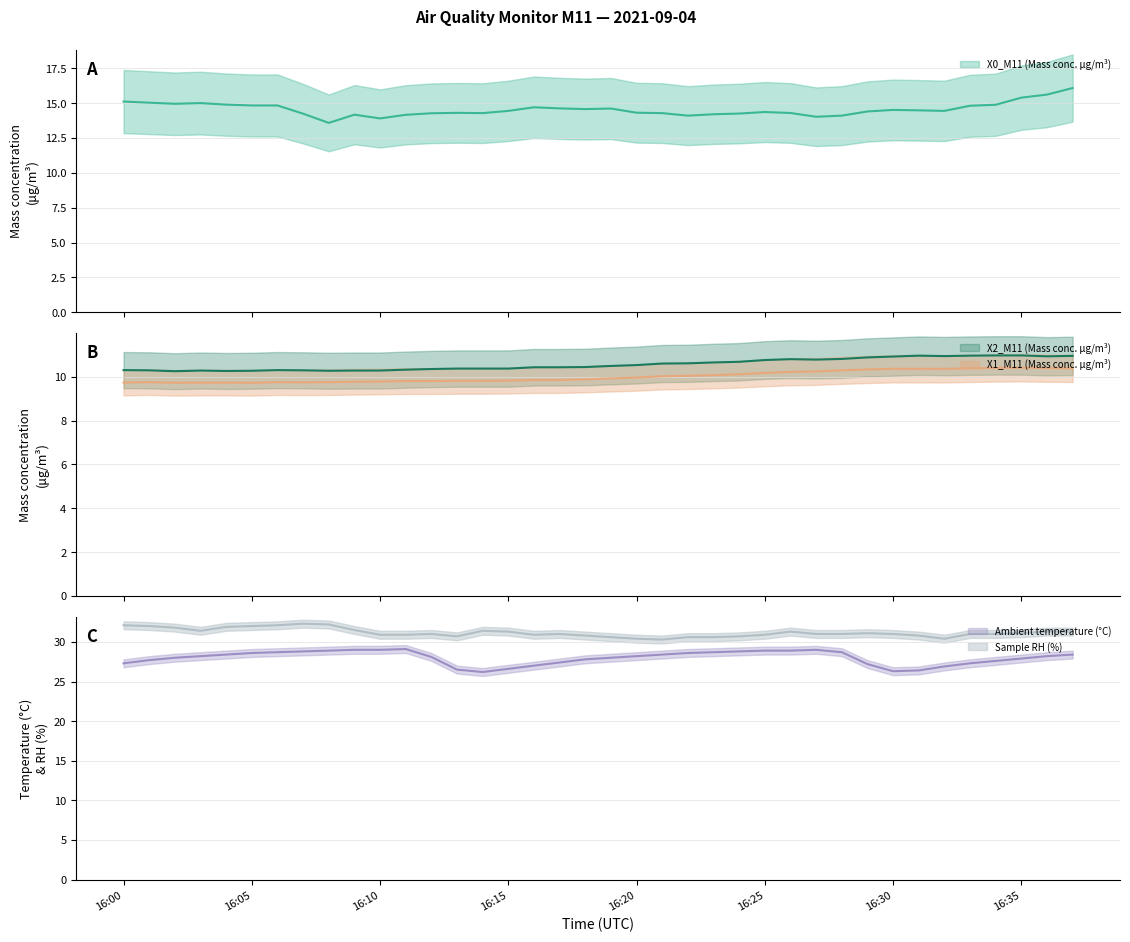

True or false: X0_M11 (Mass conc. μg/m³) and X1_M11 (Mass conc. μg/m³) cross at least once.

False